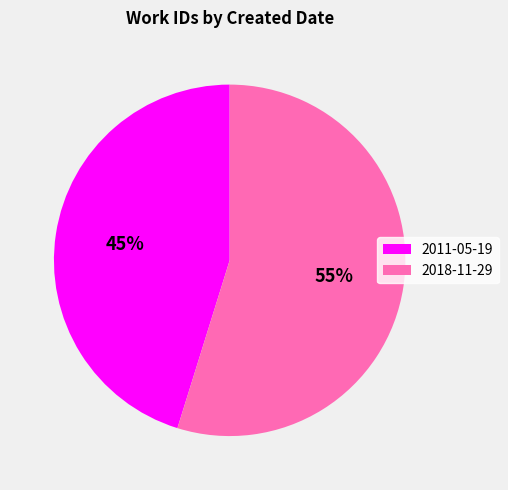

To the nearest percent, what is the difference between the 2018-11-29 and 2011-05-19 slice percentages?

10%